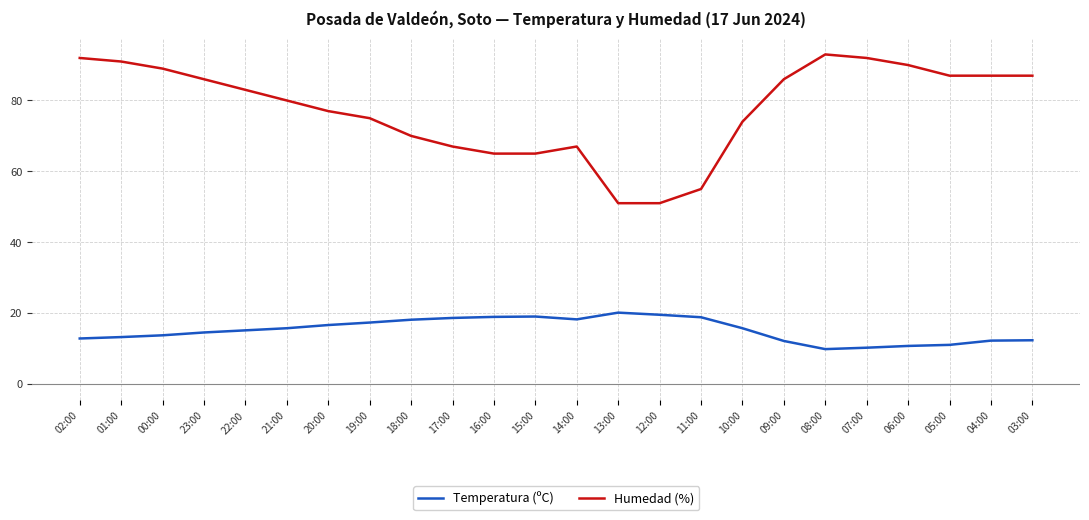

What is the highest value of the Humedad (%) series?

93.0